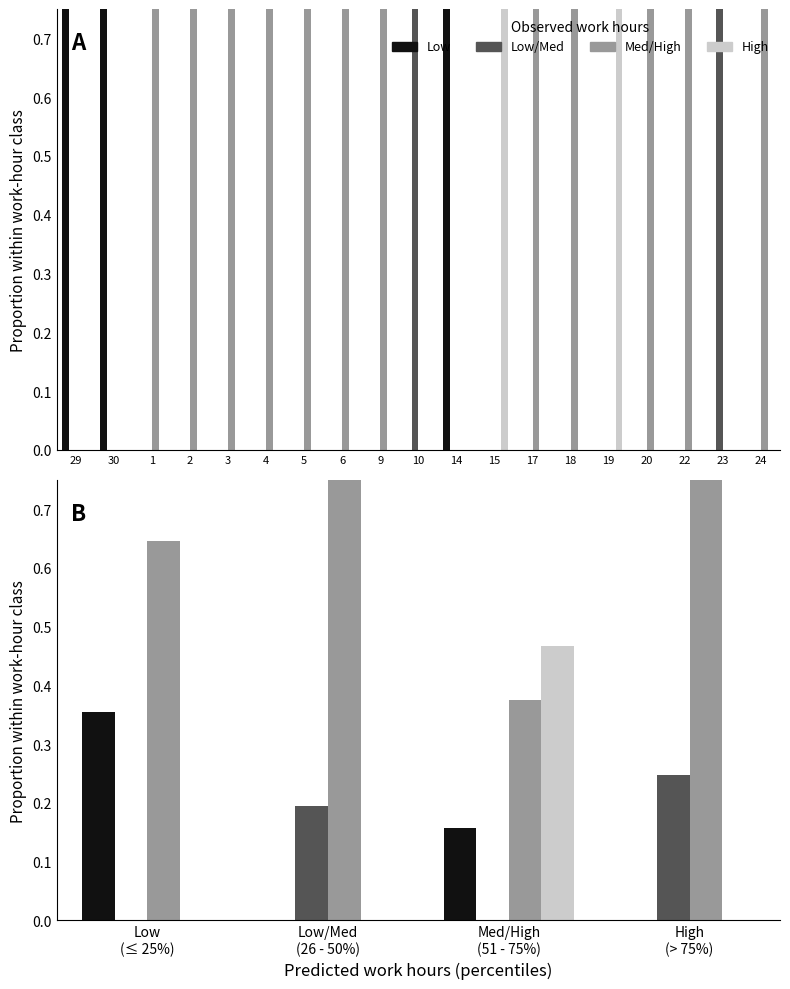

Count the Low/Med (9.66–11.3) values in the range 0 to 1.

19